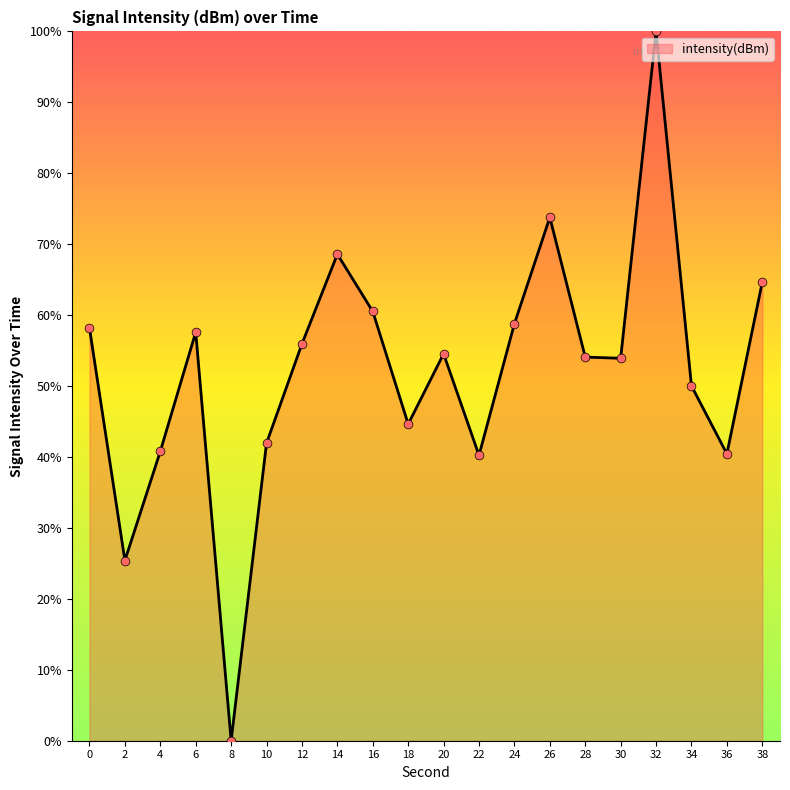

What is the change in value from 26 to 28?

-19.7